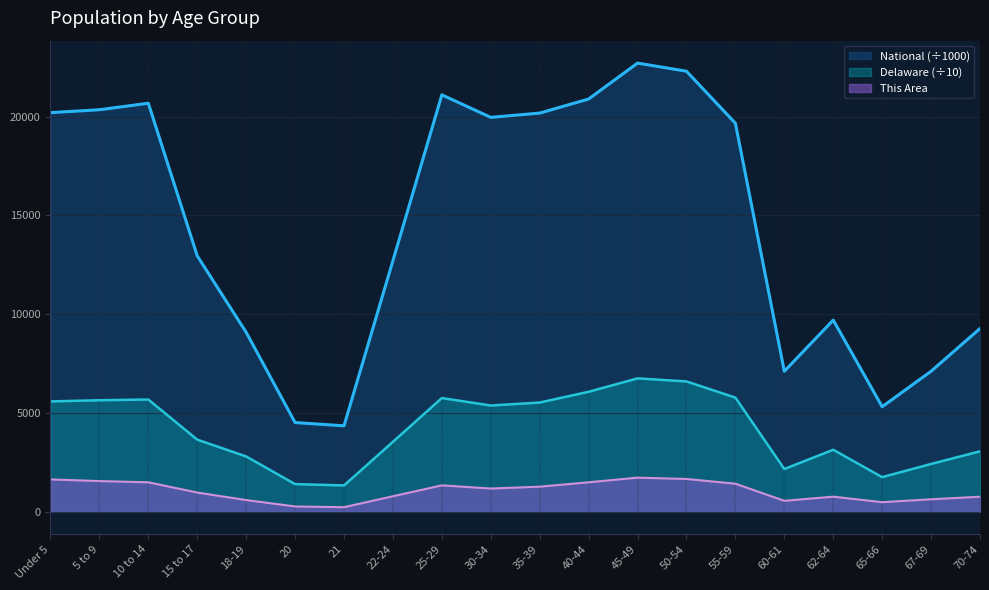

How many lines are shown in the chart?

3